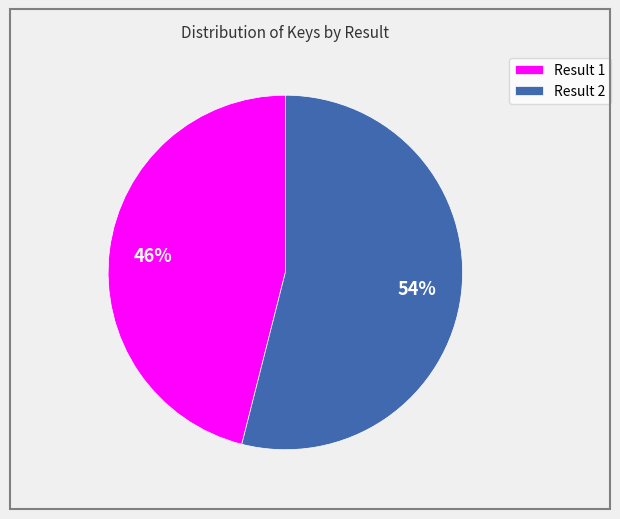

Approximately how many times larger is the value at Result 1 compared to Result 2?

0.9